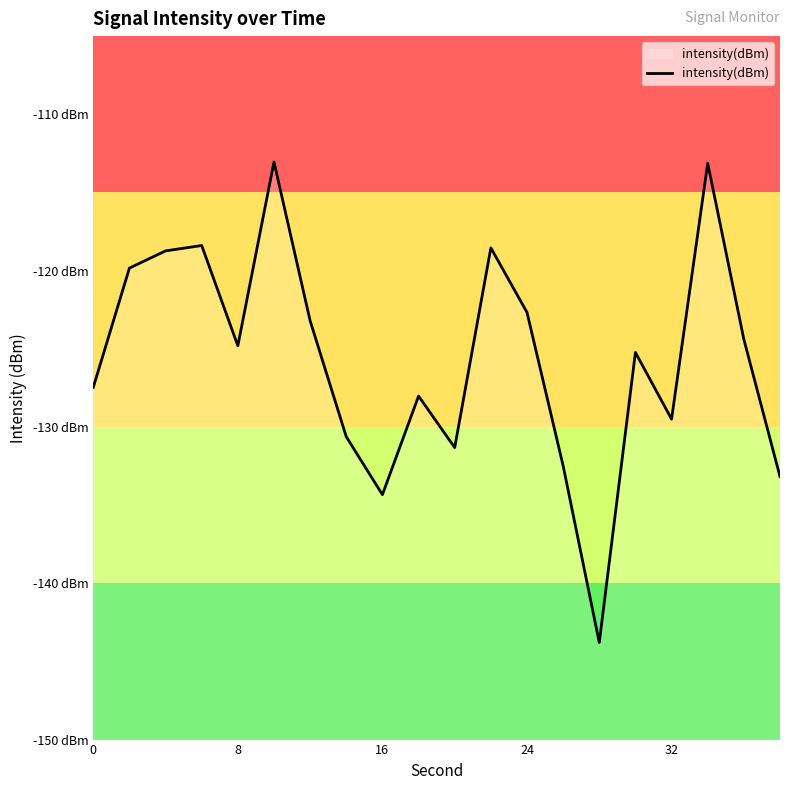

Reading left to right, list all the values displayed in this chart.

-127.5	-119.8	-118.7	-118.4	-124.8	-113.1	-123.2	-130.6	-134.3	-128.0	-131.3	-118.5	-122.7	-132.5	-143.8	-125.2	-129.5	-113.1	-124.4	-133.2